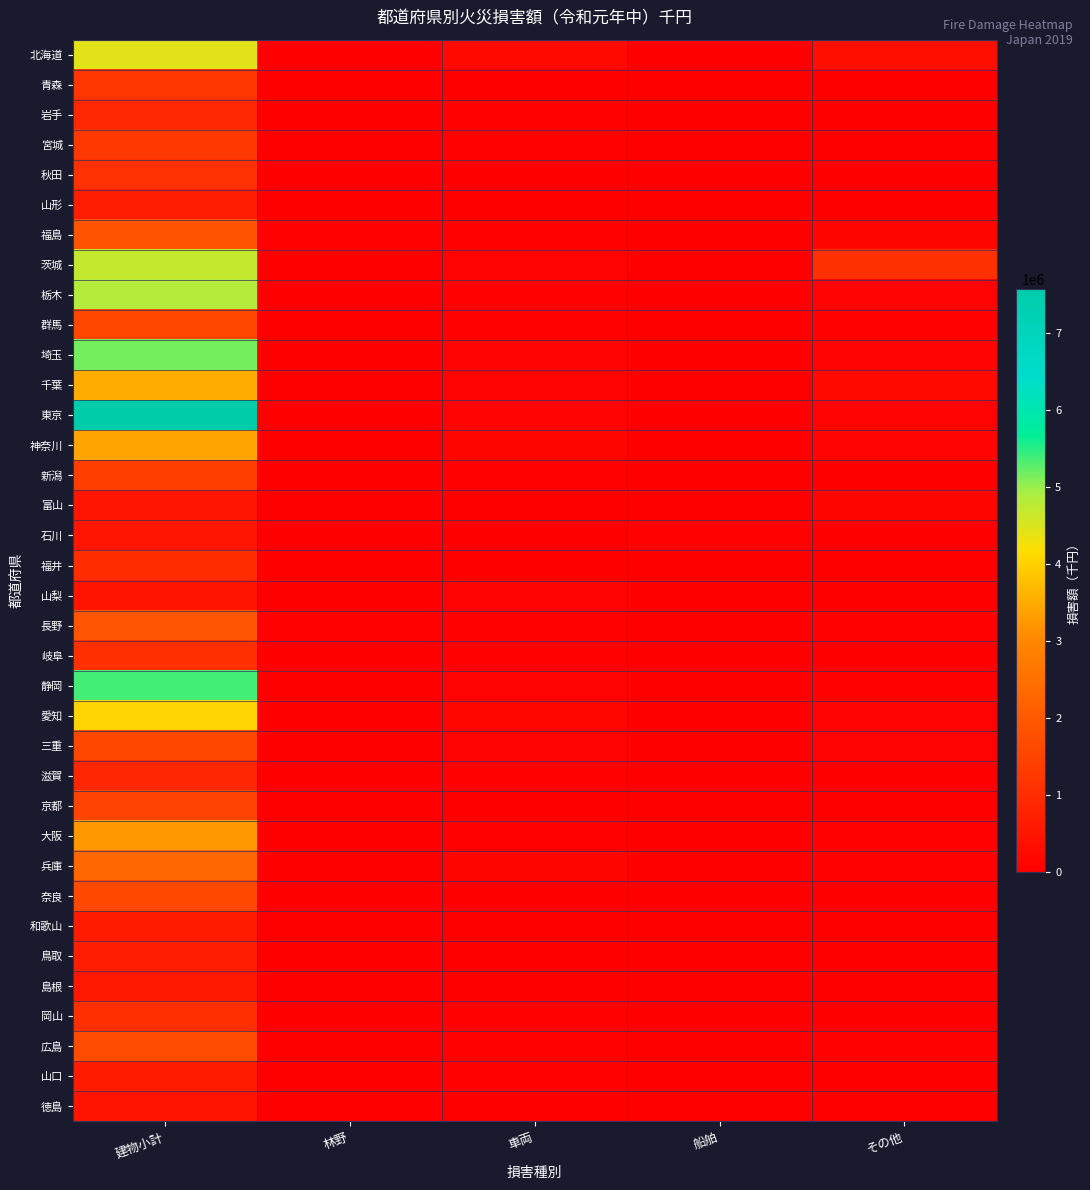

Between 船舶 and その他, which series saw the biggest shift?

茨城